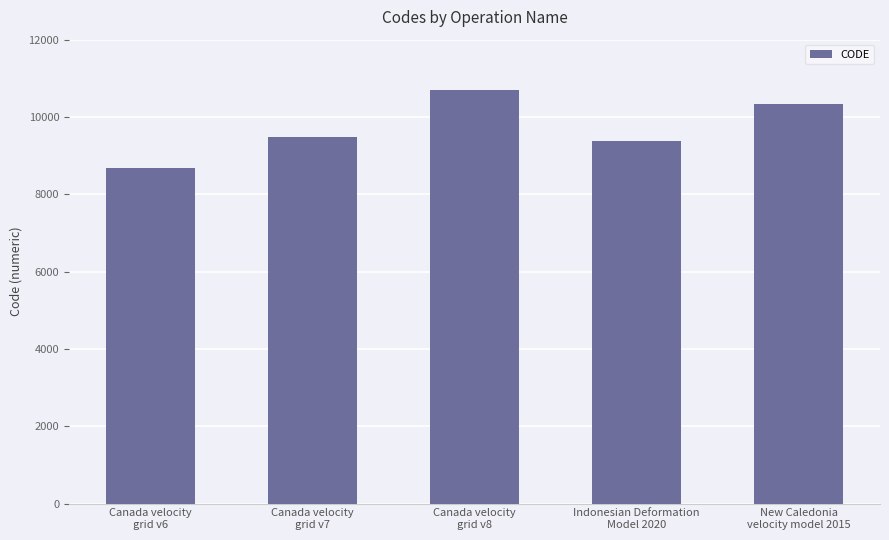

Rank the categories by value from highest to lowest.

Canada velocity
grid v8, New Caledonia
velocity model 2015, Canada velocity
grid v7, Indonesian Deformation
Model 2020, Canada velocity
grid v6